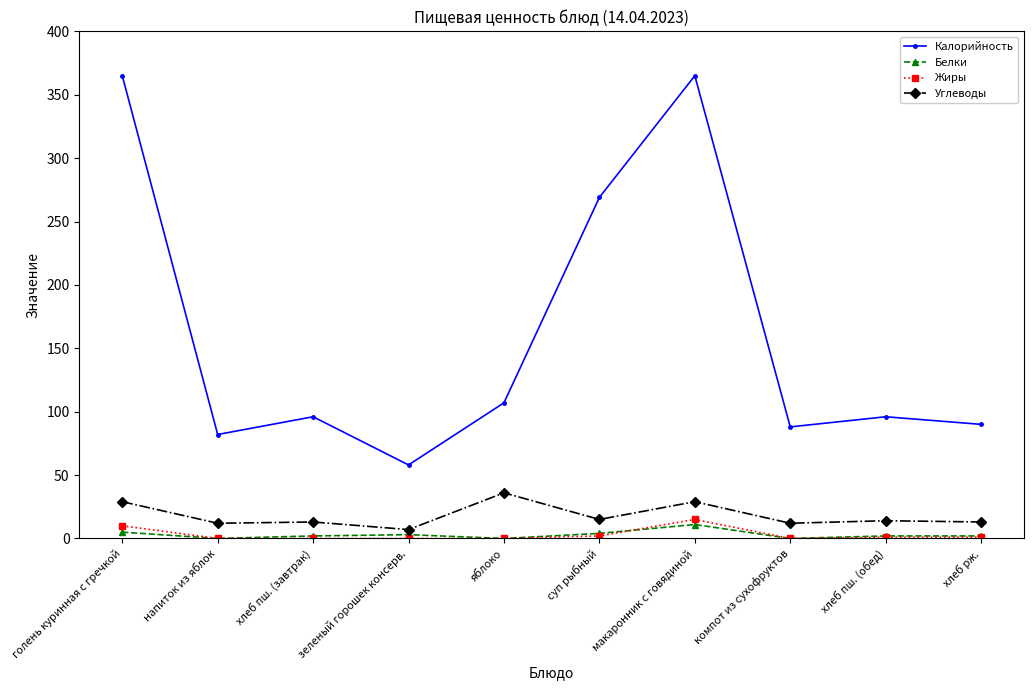

At how many categories does at least one series exceed 322?

2